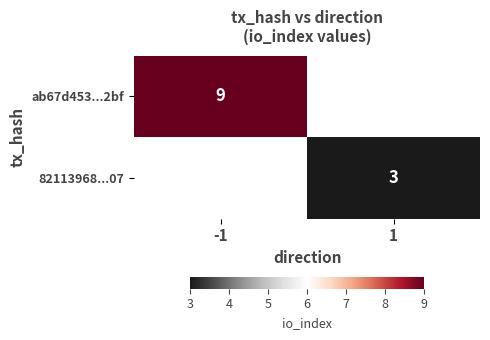

The 82113968...07 series shows 3 at 1. True or false?

True